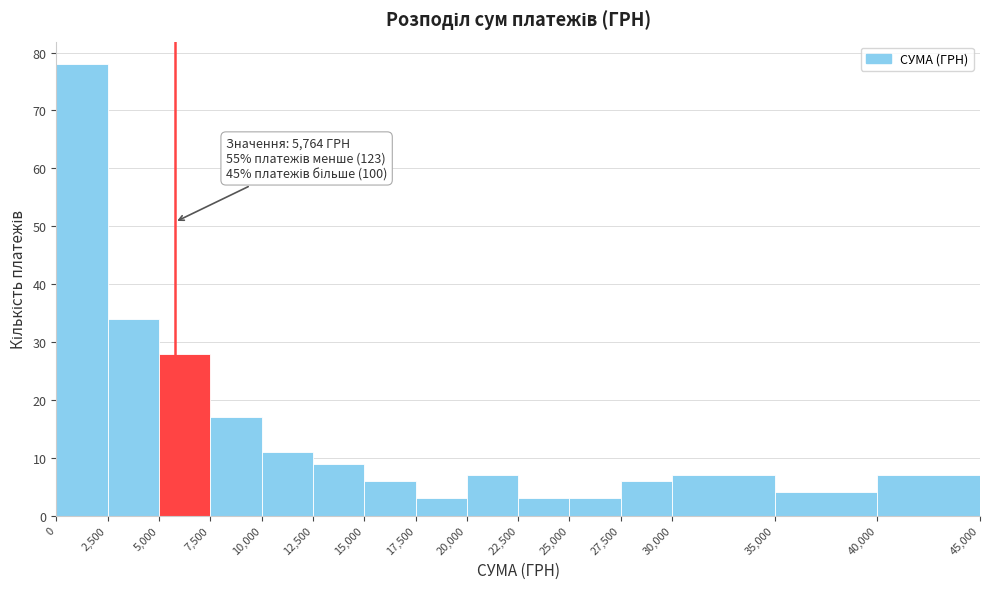

Over which range of the x-axis is the bar tallest?

0 to 2,500